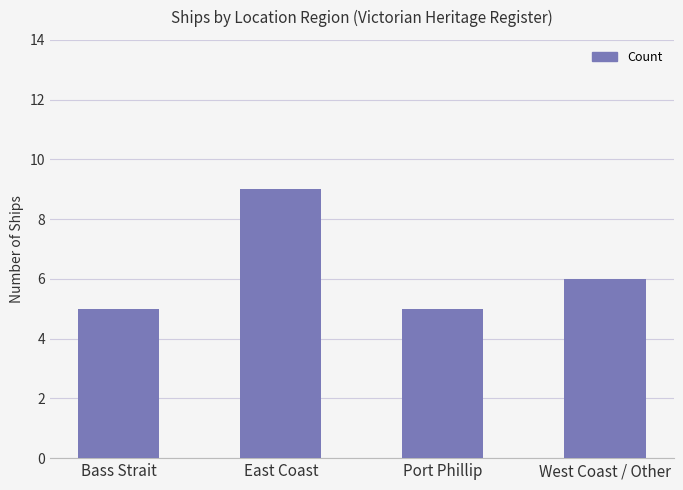

What is the label of the 3rd bar from the left?

Port Phillip